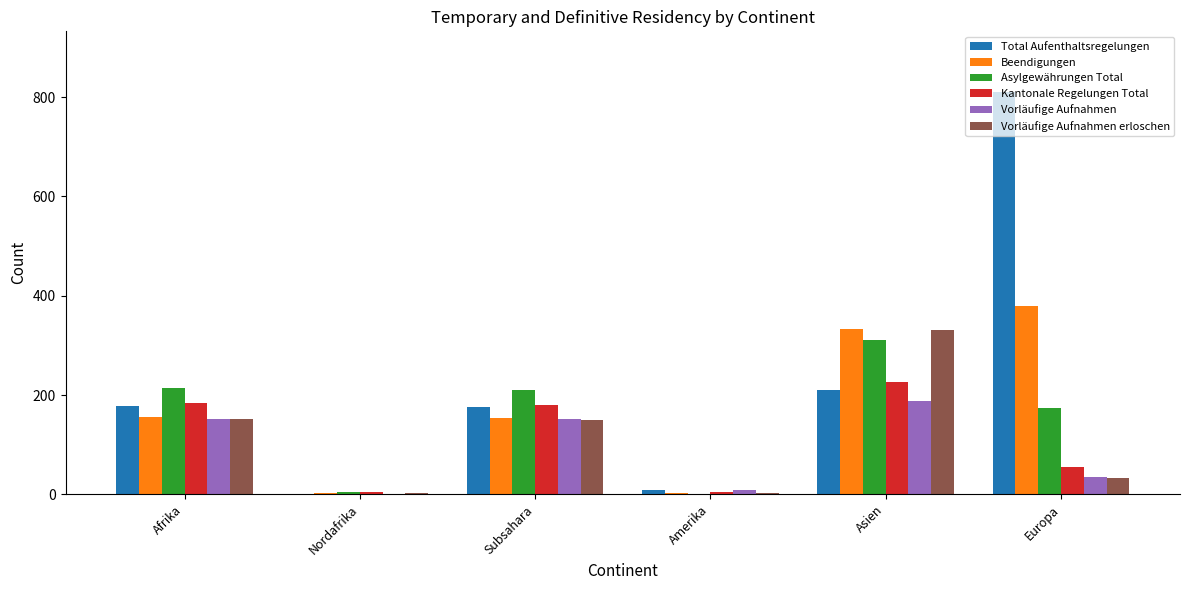

At which category is the sum across all series the highest?

Asien